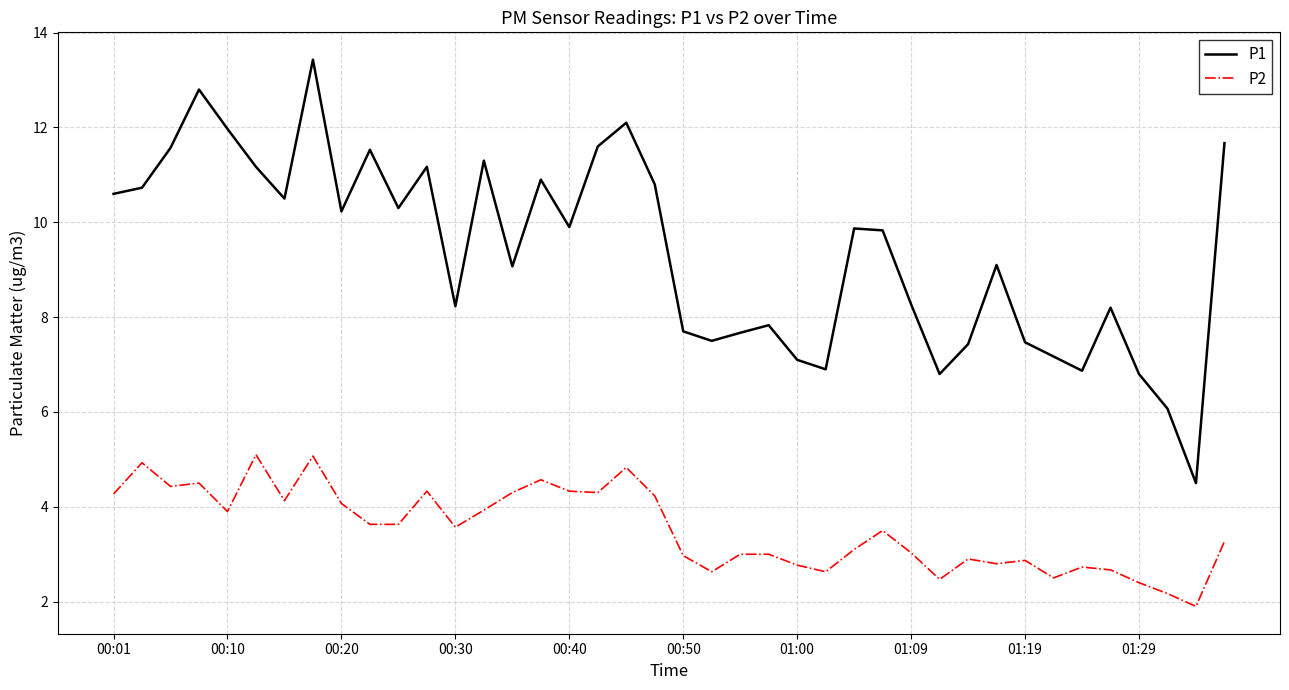

Which series has the largest range (max minus min)?

P1